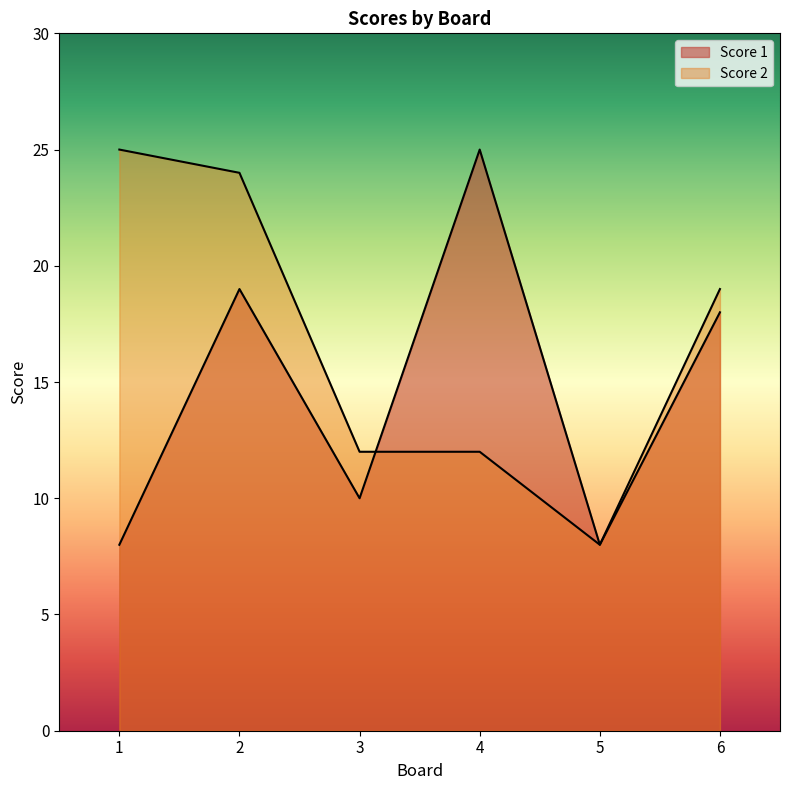

Reading left to right, list all the values displayed in this chart.

Score 1: 8	19	10	25	8	18
Score 2: 25	24	12	12	8	19